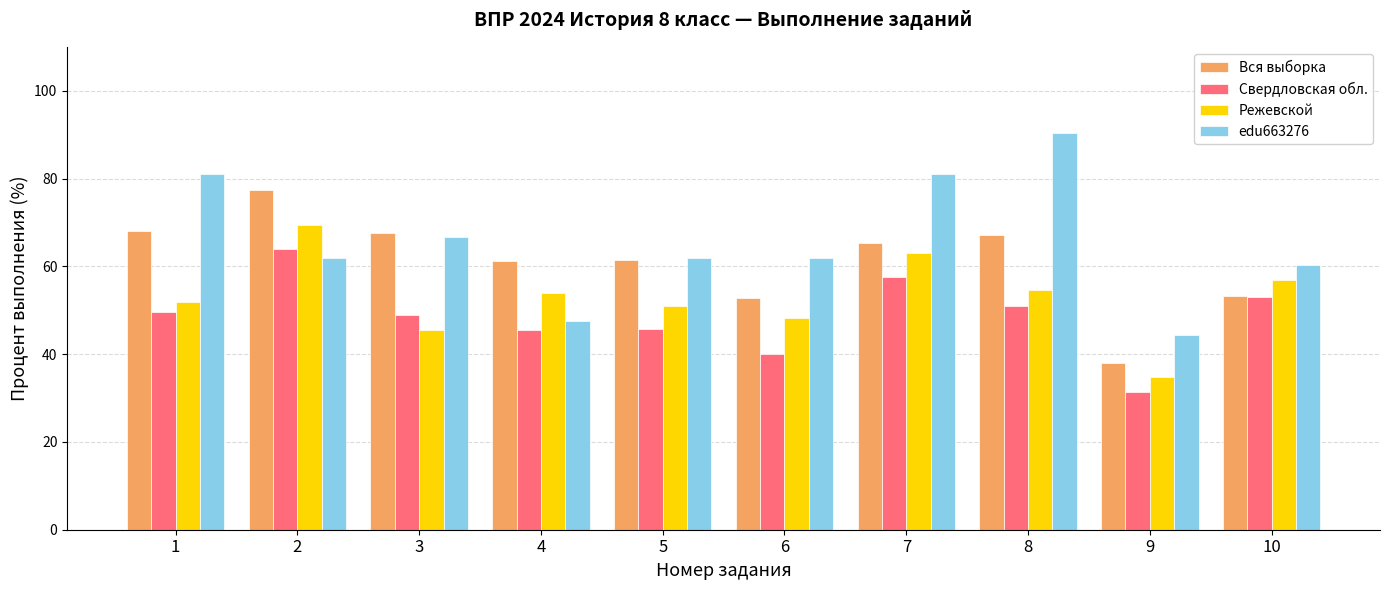

How many categories are shown in the chart?

10